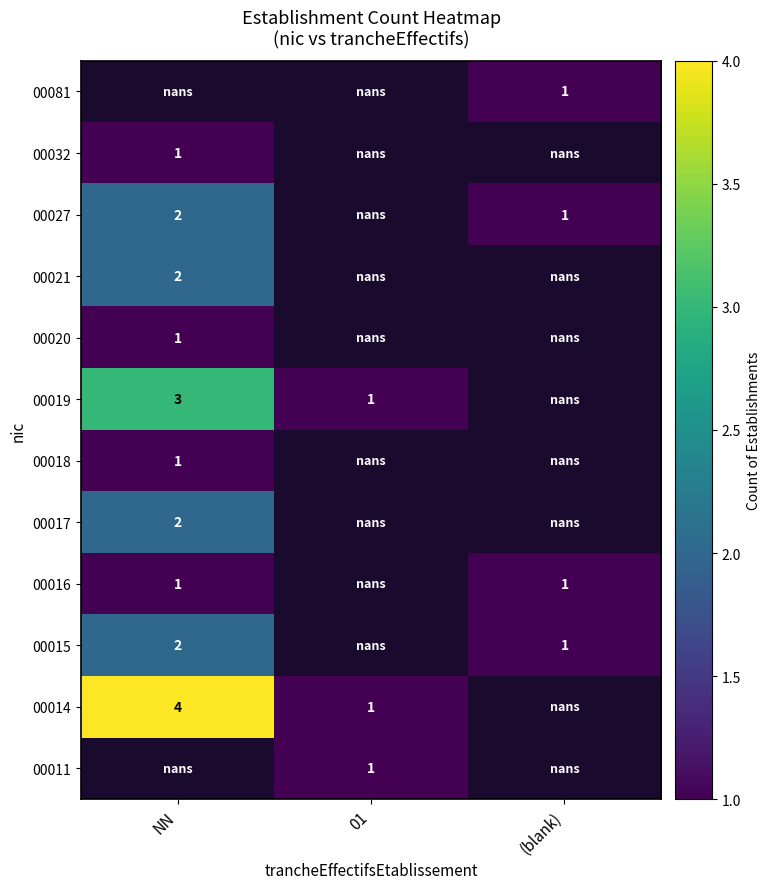

The value of 00014 at 01 is 0. True or false?

False